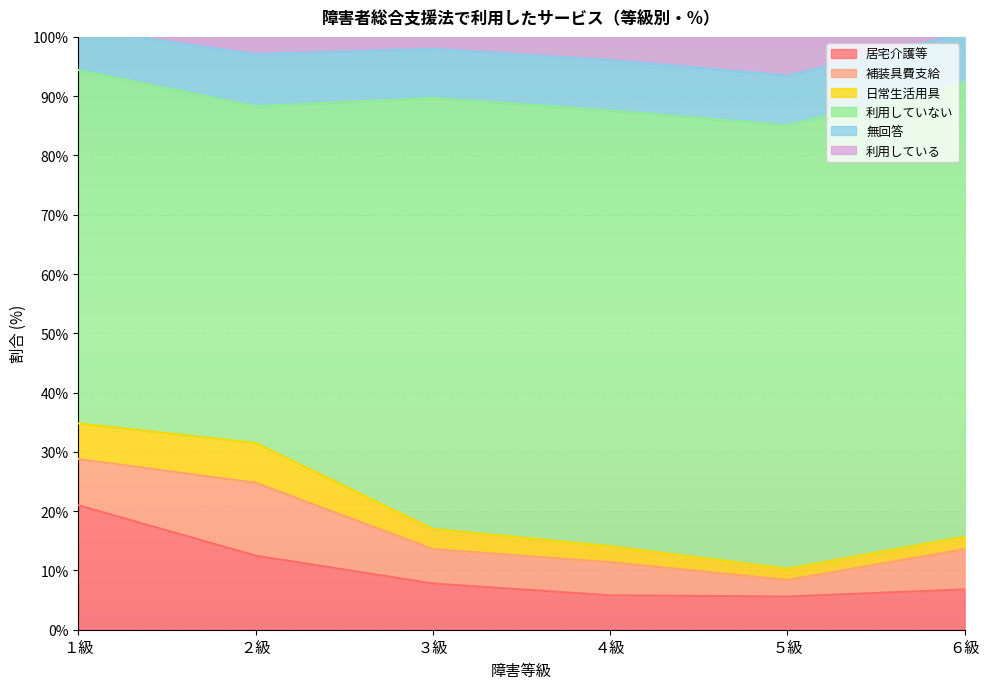

Which has a higher value, ３級 or ４級?

３級